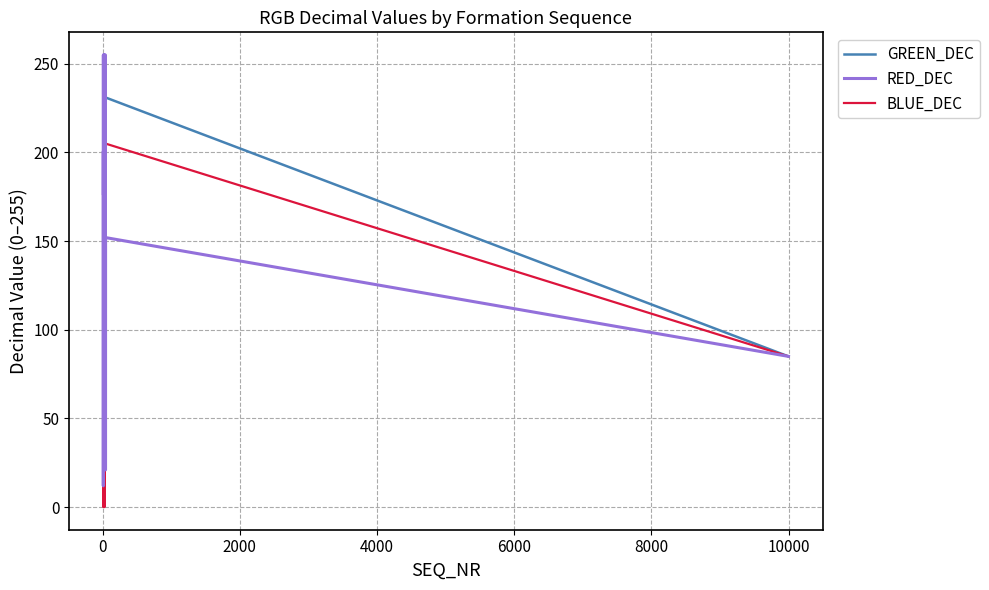

Which series has the largest total across all categories?

RED_DEC